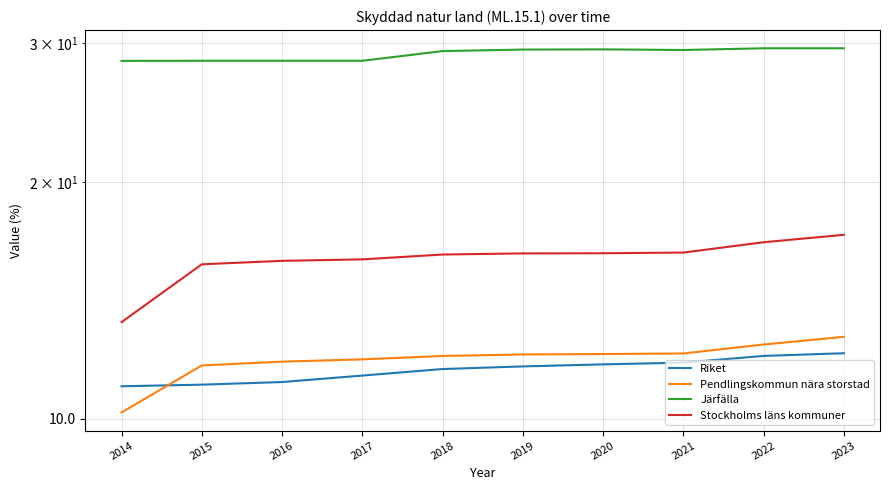

True or false: Stockholms läns kommuner has more than 1 interior local peaks.

False